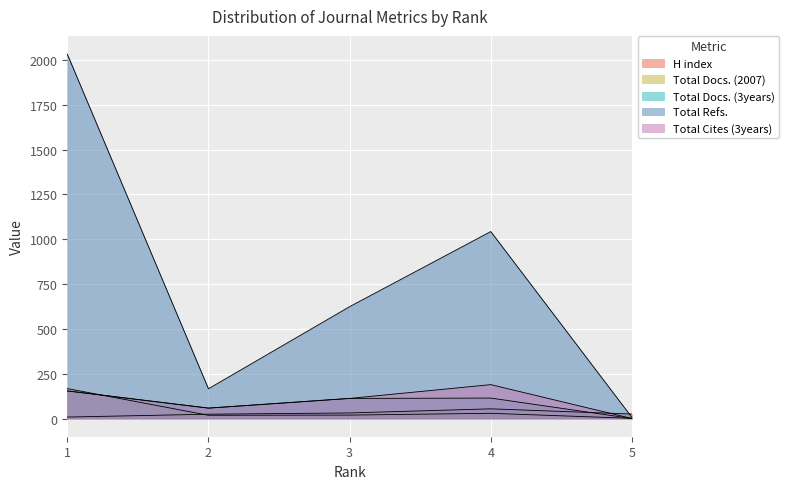

What is the maximum value for Total Docs. (3years)?

154